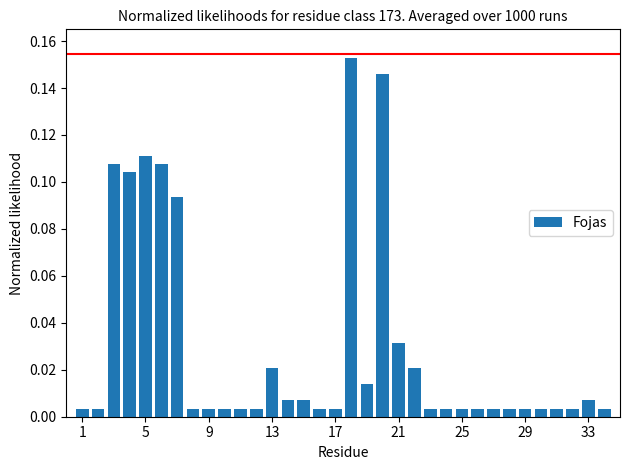

What is the sum of all values?

1.0